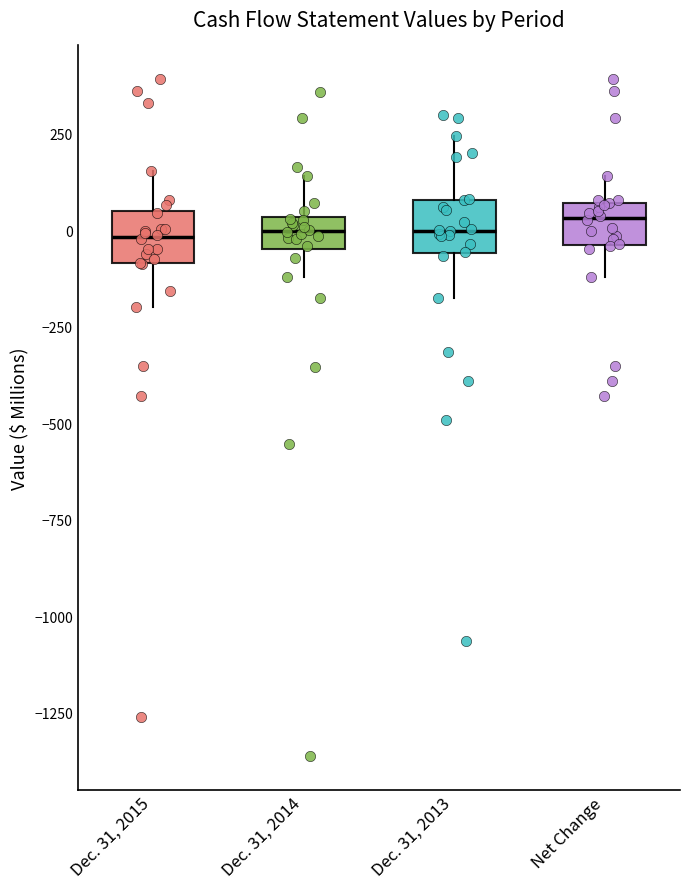

Where is the lower edge of the box for Dec. 31, 2014 on the y-axis? The values are not printed on the chart, so give them approximately, as read against the axis.

-50